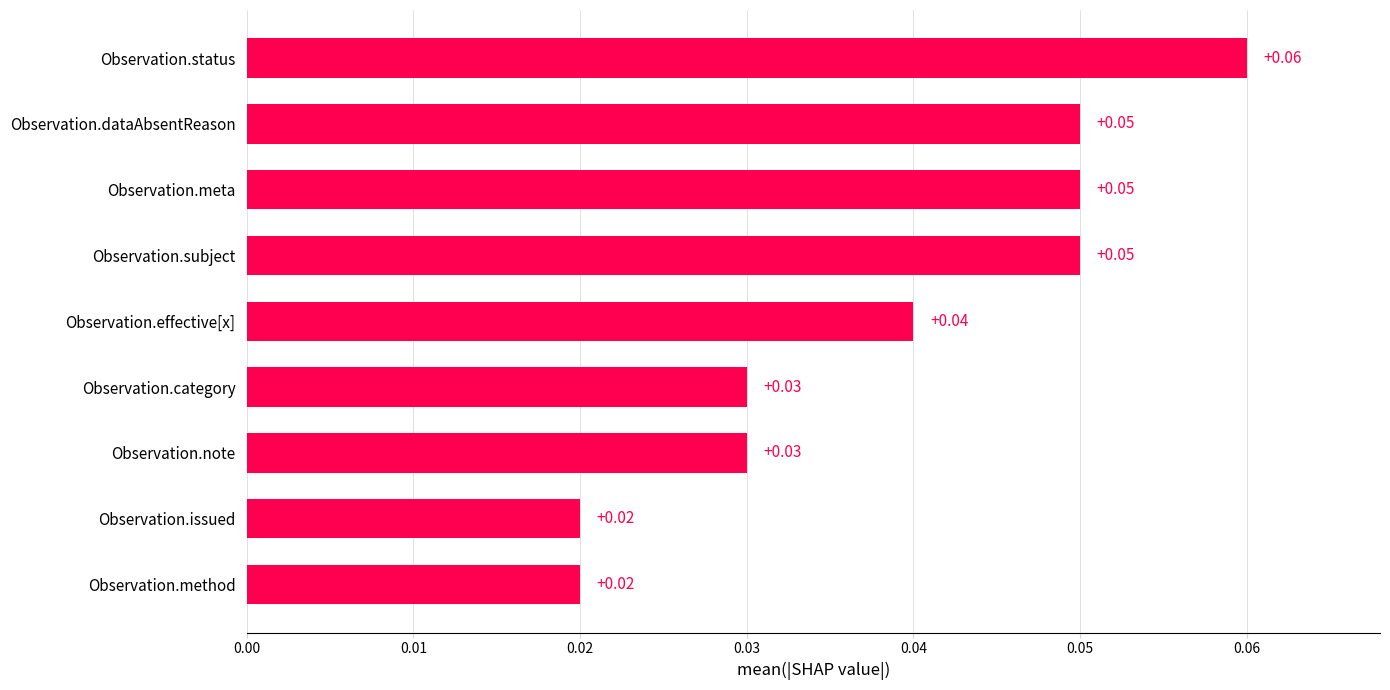

Which has a higher value, Observation.meta or Observation.effective[x]?

Observation.meta